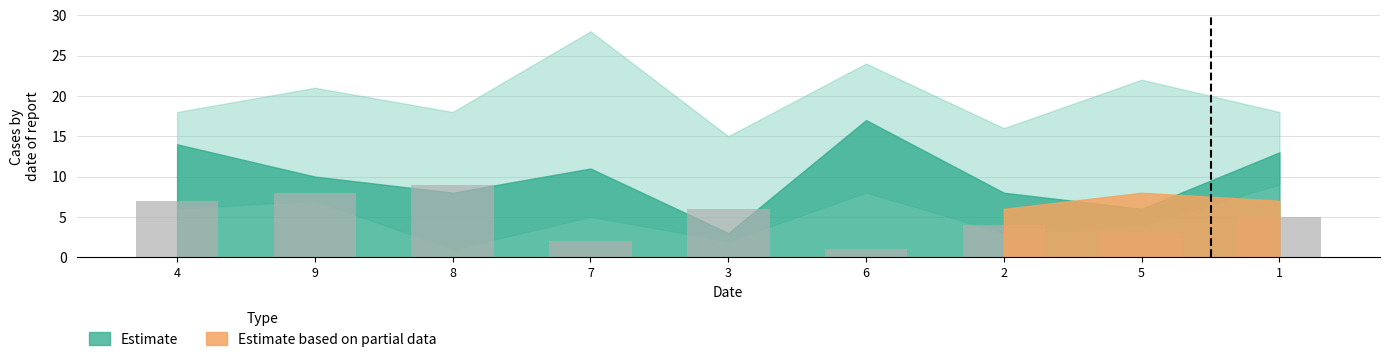

Does the chart contain stacked bars?

No